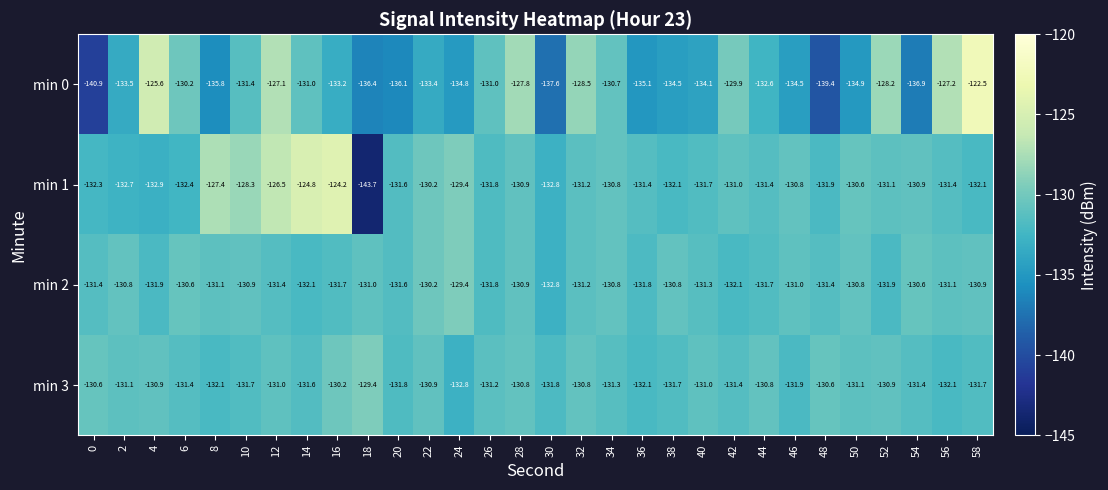

What is the minimum value shown in the chart?

-143.7